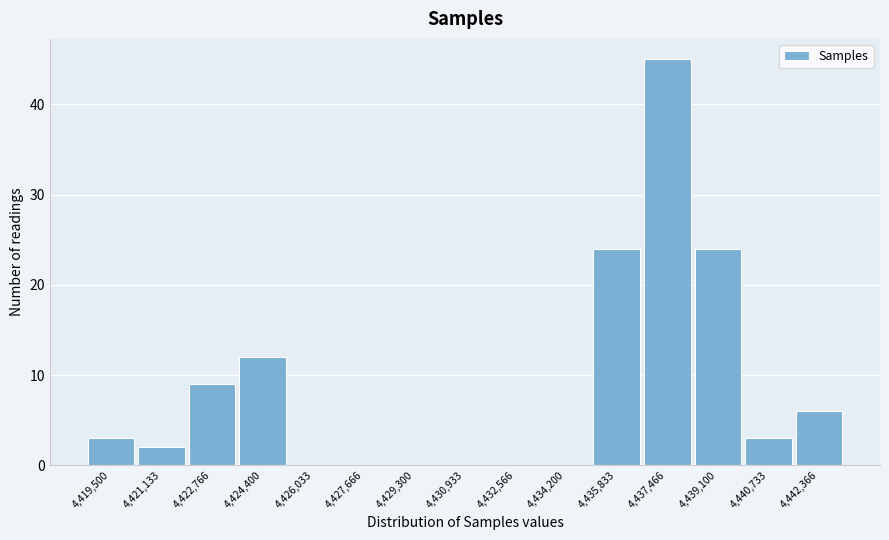

Reading left to right, extract all data points from this chart.

4,419,500=3	4,421,133=2	4,422,766=9	4,424,400=12	4,426,033=0	4,427,666=0	4,429,300=0	4,430,933=0	4,432,566=0	4,434,200=0	4,435,833=24	4,437,466=45	4,439,100=24	4,440,733=3	4,442,366=6